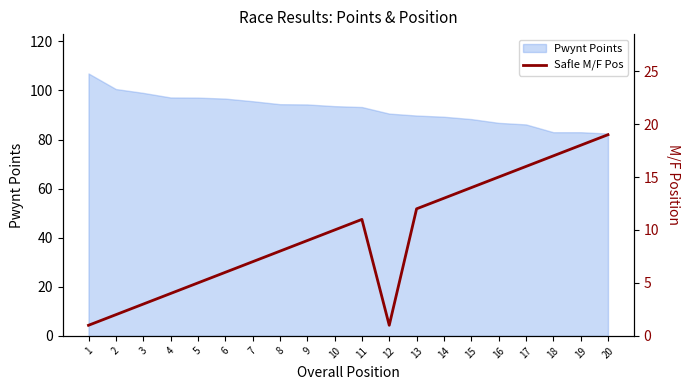

At which label is the value closest to 10?

10